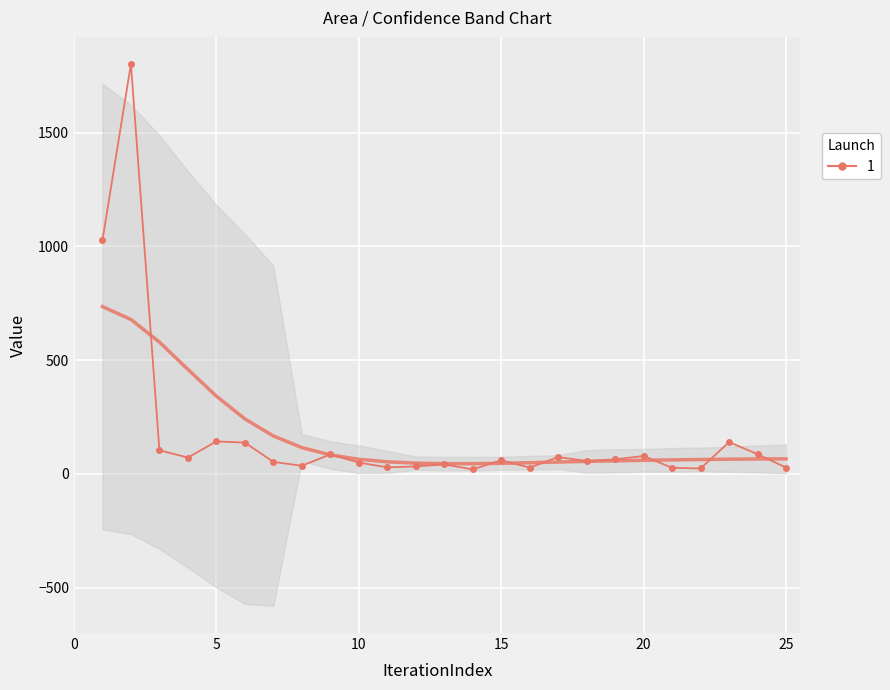

At which category does the chart reach its minimum across all series?

14